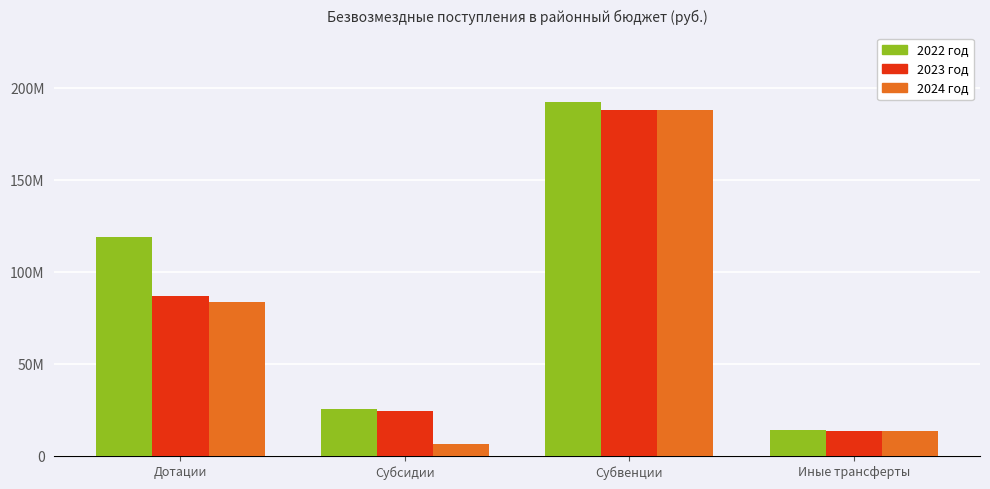

Rank the series at Субсидии from lowest to highest value.

2024 год, 2023 год, 2022 год